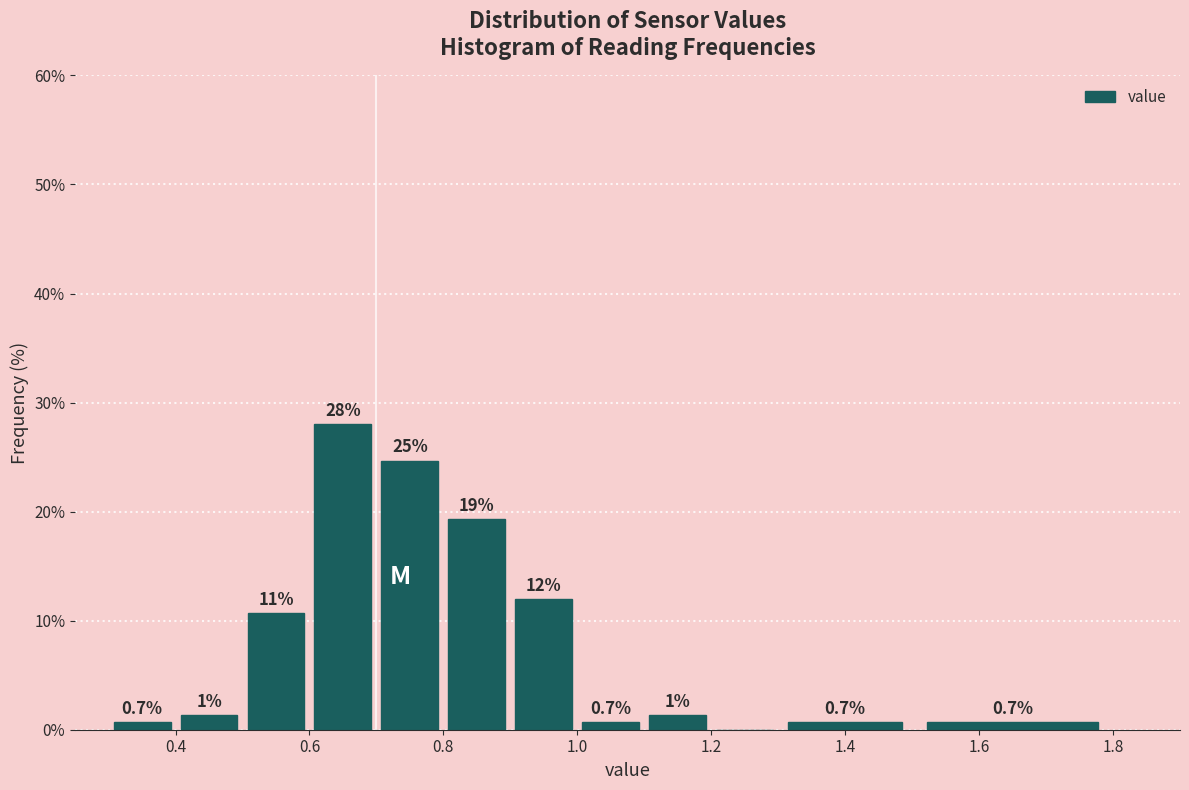

Which range on the x-axis has the tallest bar?

0.6 to 0.7